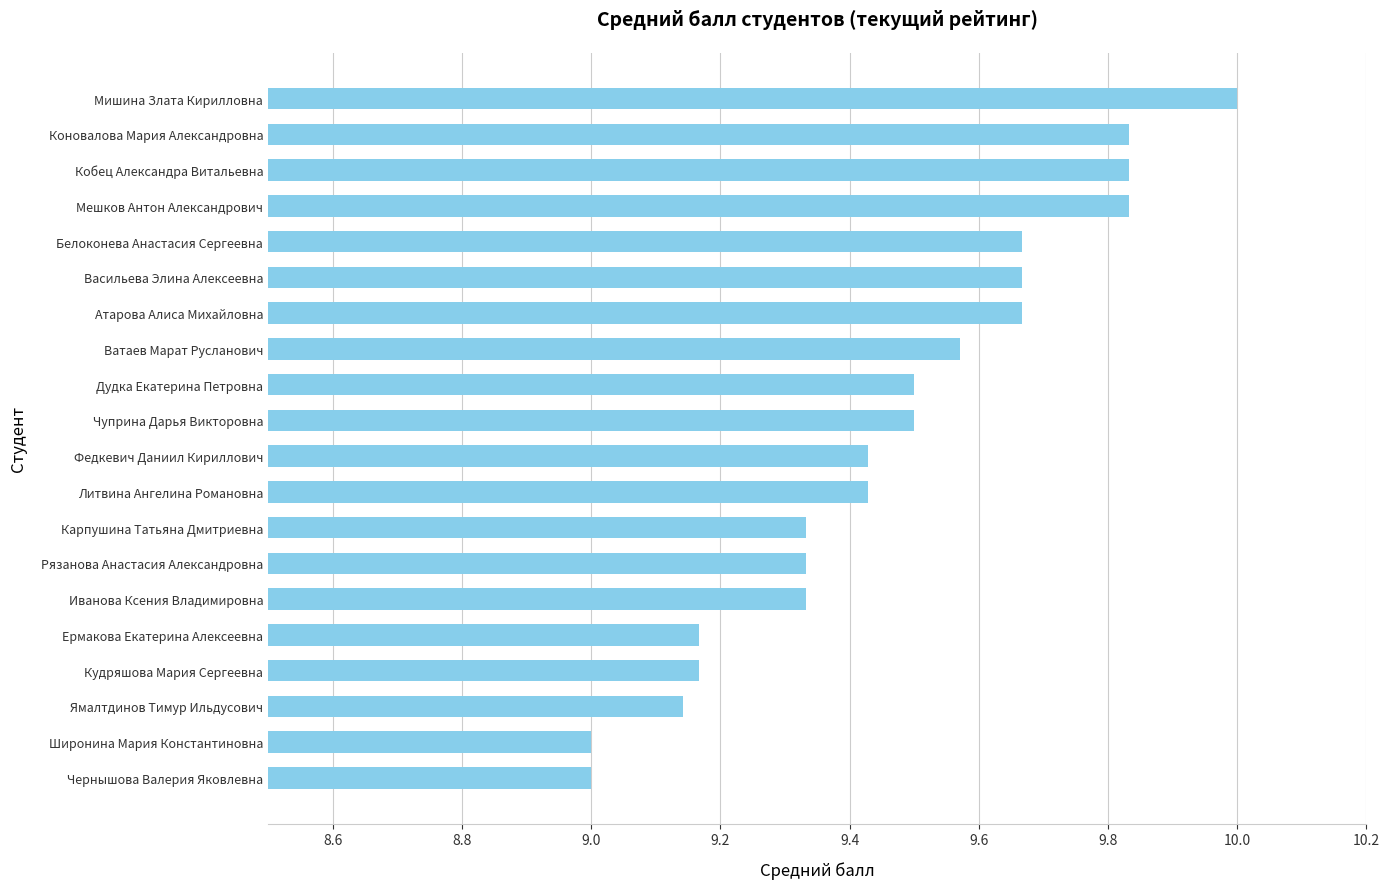

What is the average value?

9.5